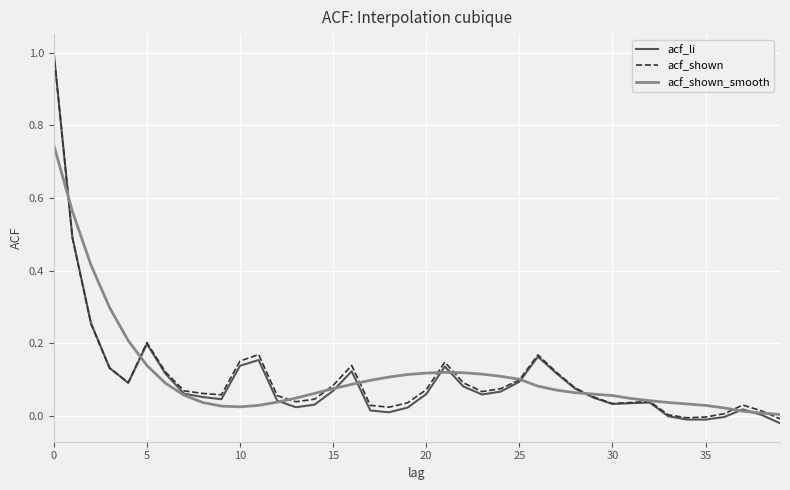

What is the greatest value displayed?

1.0